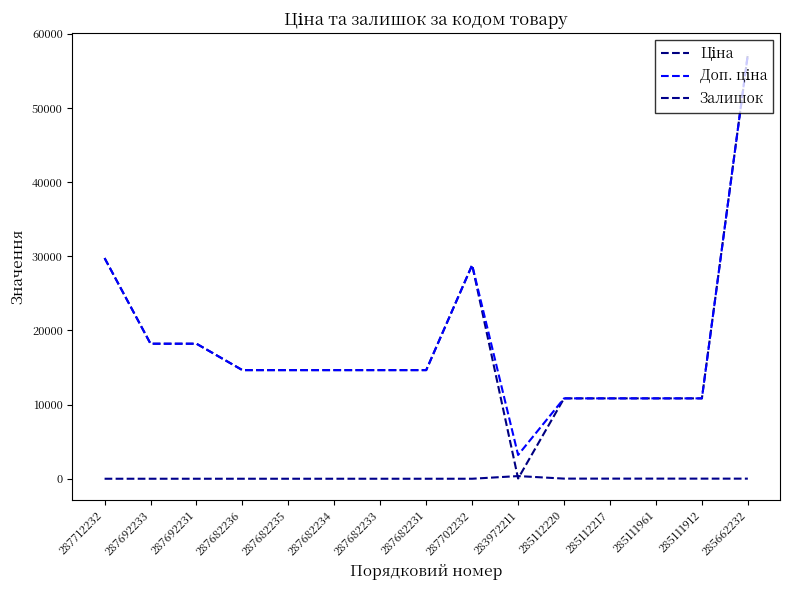

The value of Залишок at 287702232 is 204.3. True or false?

False